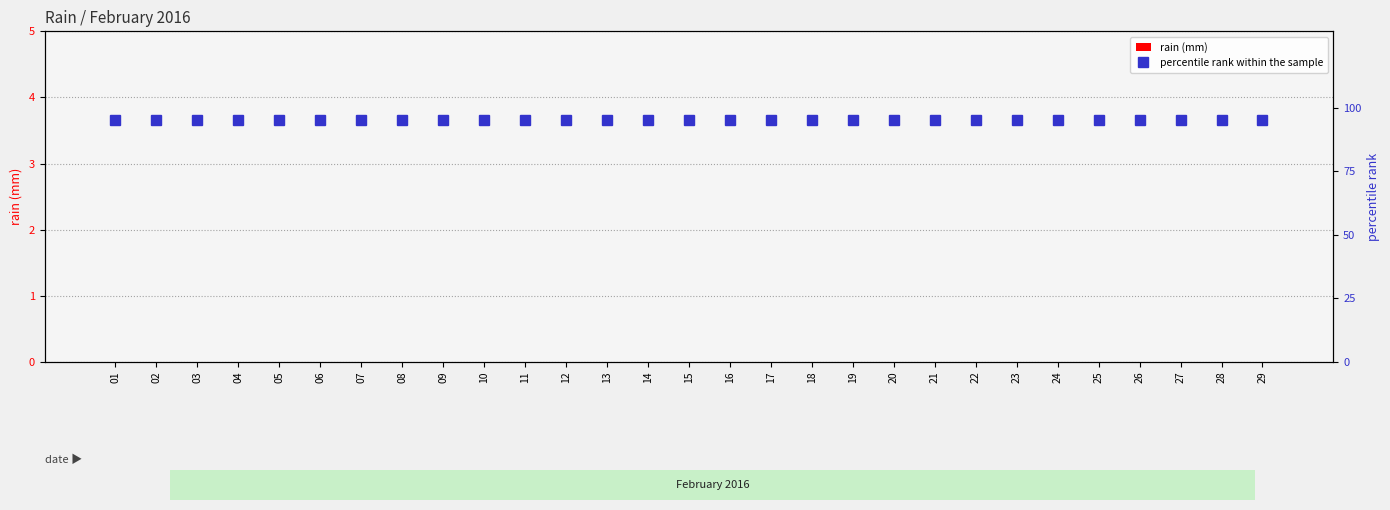

Which label corresponds to the smallest value in the chart?

01